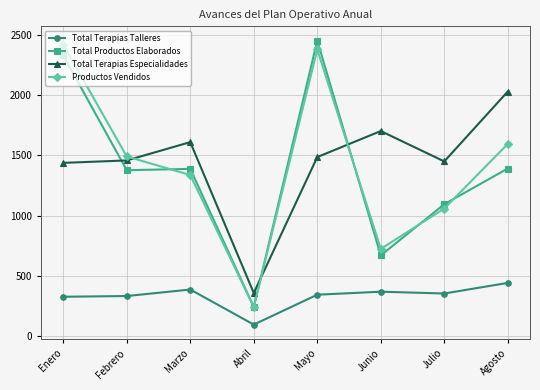

What is the total value across all series at Junio?

3465